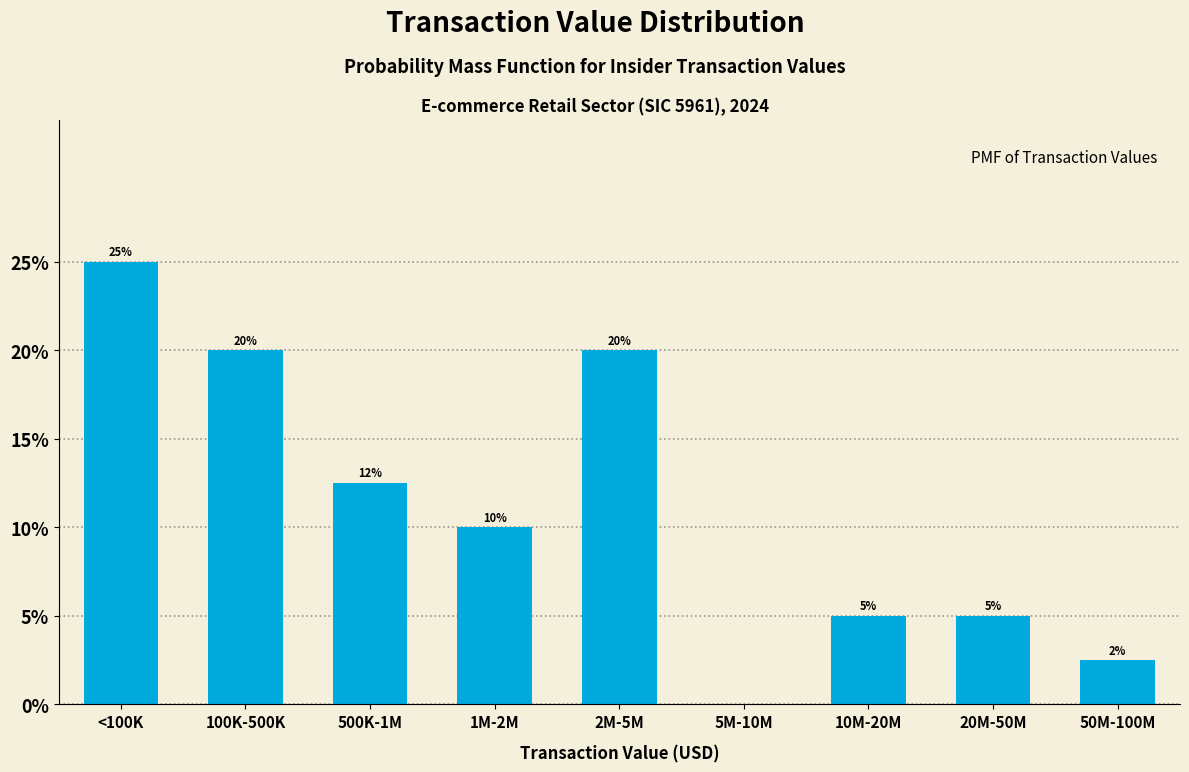

What value does the data have at 2M-5M?

20.0